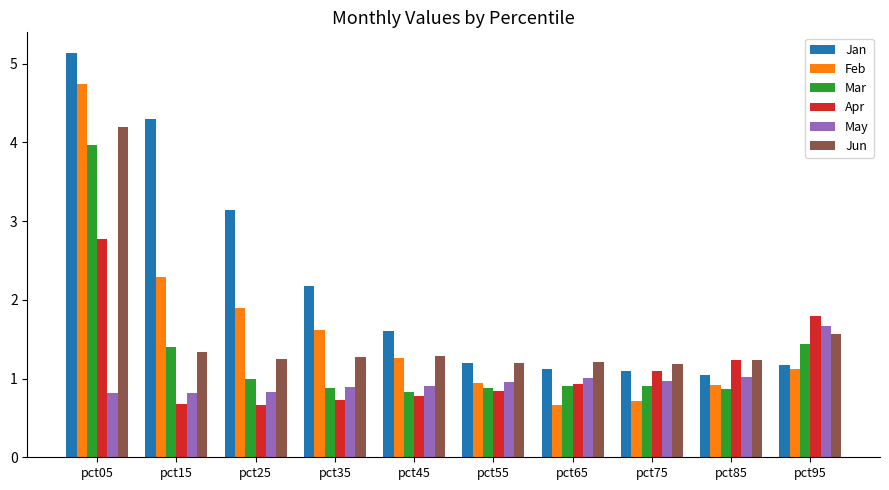

How many series are shown in this chart?

6